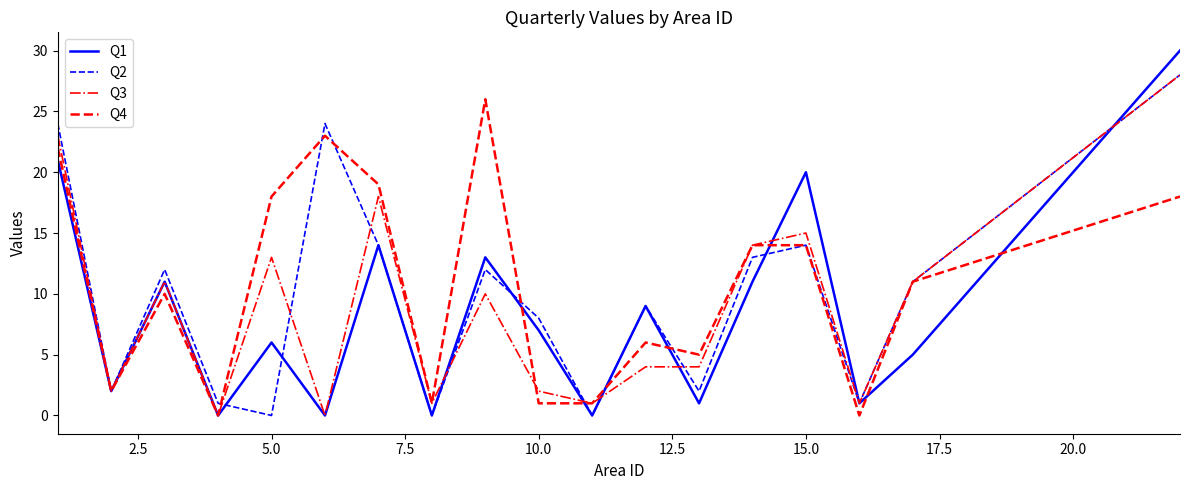

How many categories are shown in the chart?

18